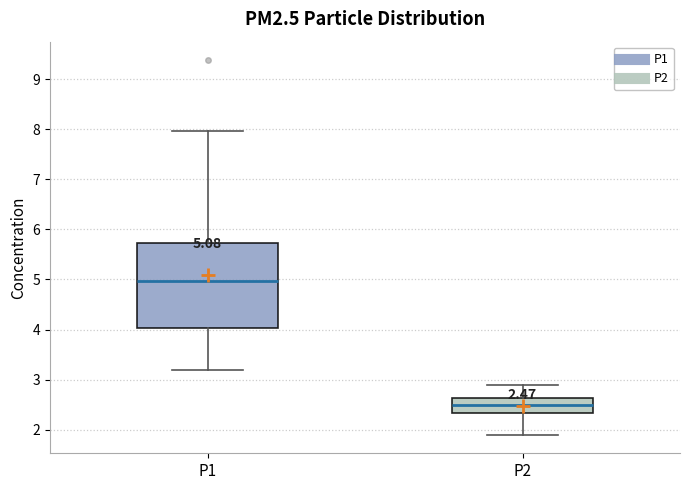

Which box's median line is the lowest?

P2